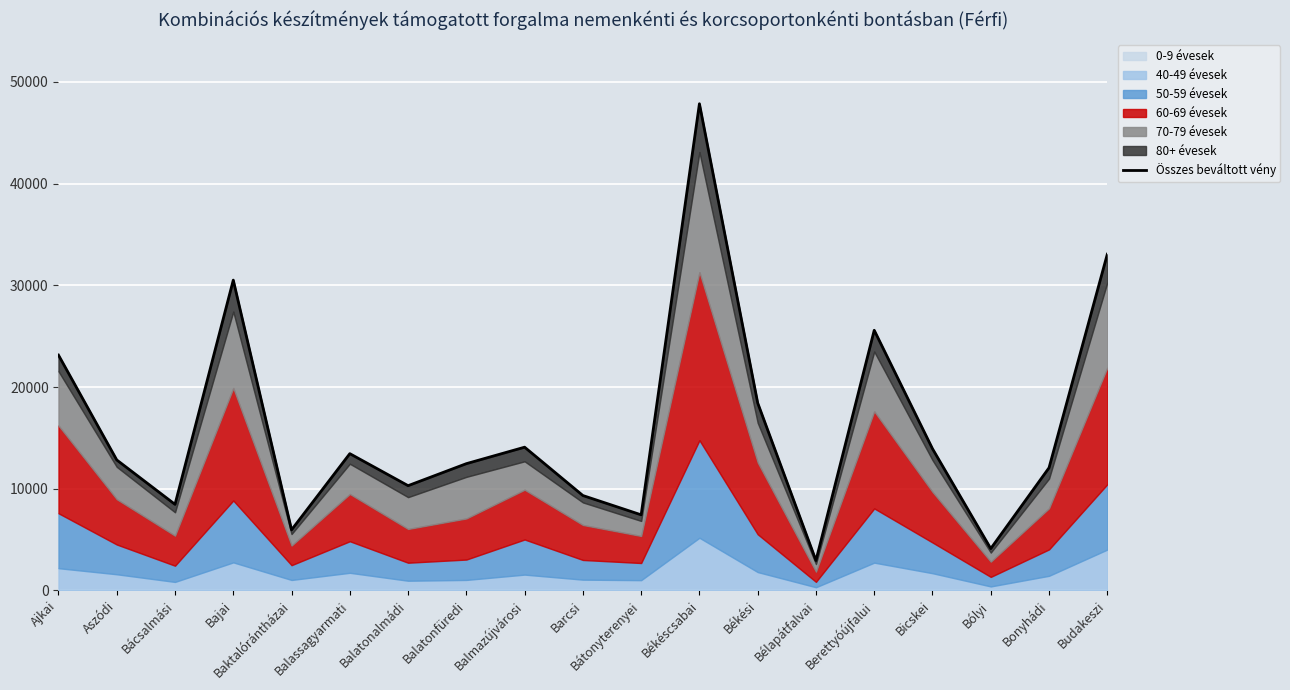

Reading left to right, transcribe all the data shown in this chart.

Ajkai=23139	Aszódi=12827	Bácsalmási=8458	Bajai=30511	Baktalórántházai=5951	Balassagyarmati=13446	Balatonalmádi=10297	Balatonfüredi=12461	Balmazújvárosi=14082	Barcsi=9327	Bátonyterenyei=7430	Békéscsabai=47856	Békési=18433	Bélapátfalvai=2936	Berettyóújfalui=25580	Bicskei=13927	Bólyi=4109	Bonyhádi=12057	Budakeszi=33058